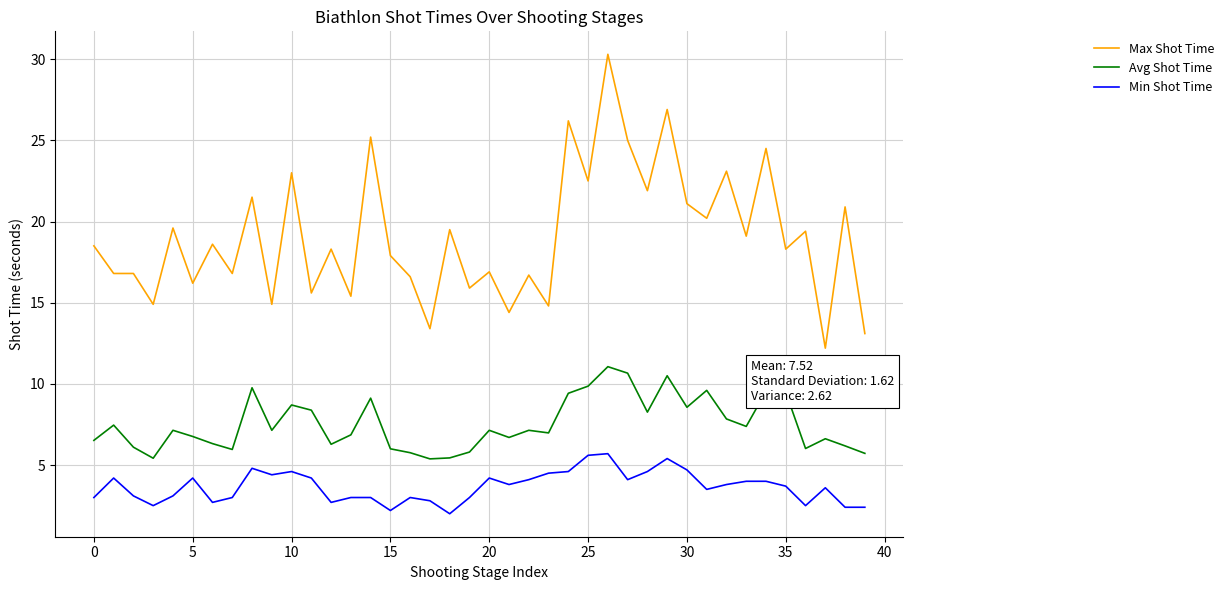

True or false: Max Shot Time and Avg Shot Time intersect in this chart.

False